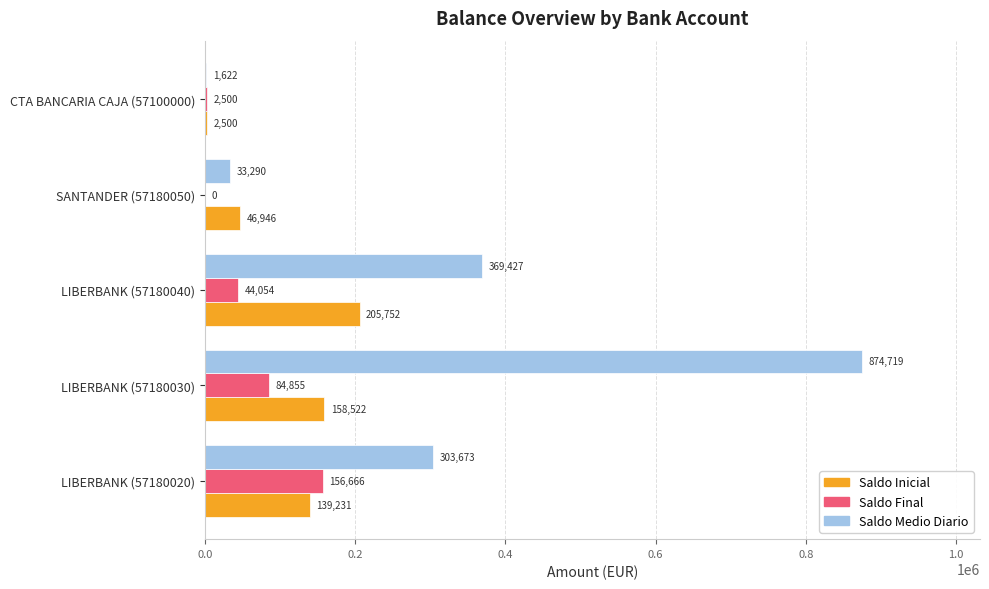

What is the sum of the Saldo Final values at CTA BANCARIA CAJA (57100000) and SANTANDER (57180050)?

2500.0